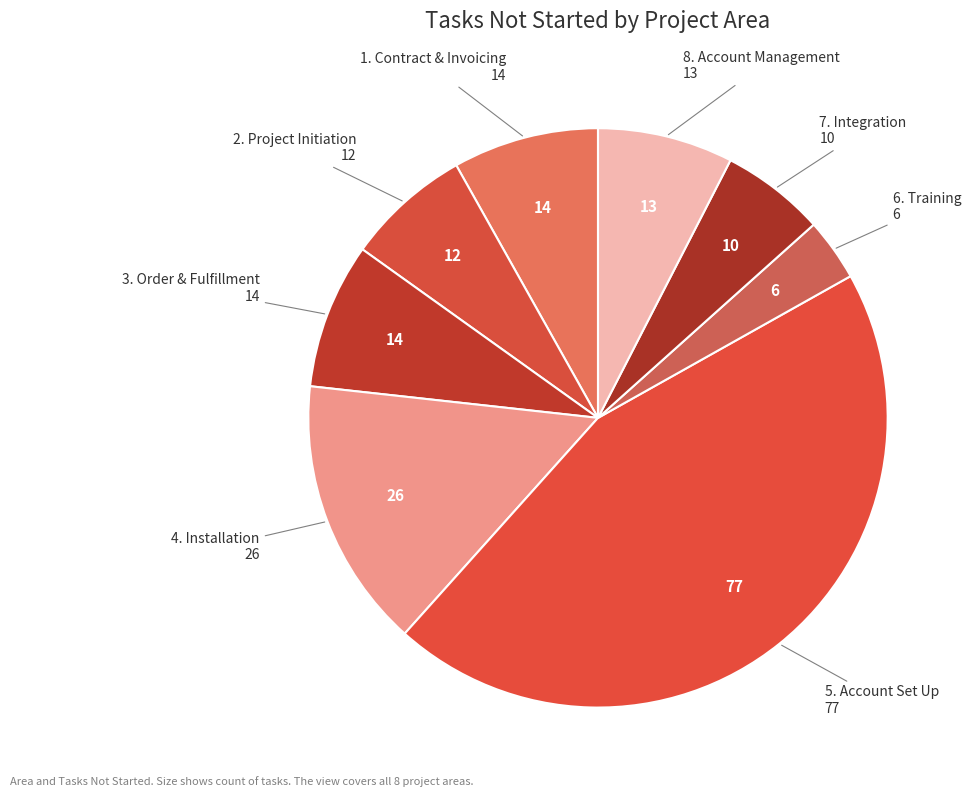

Is it true that 5. Account Set Up is 37% of the pie?

False